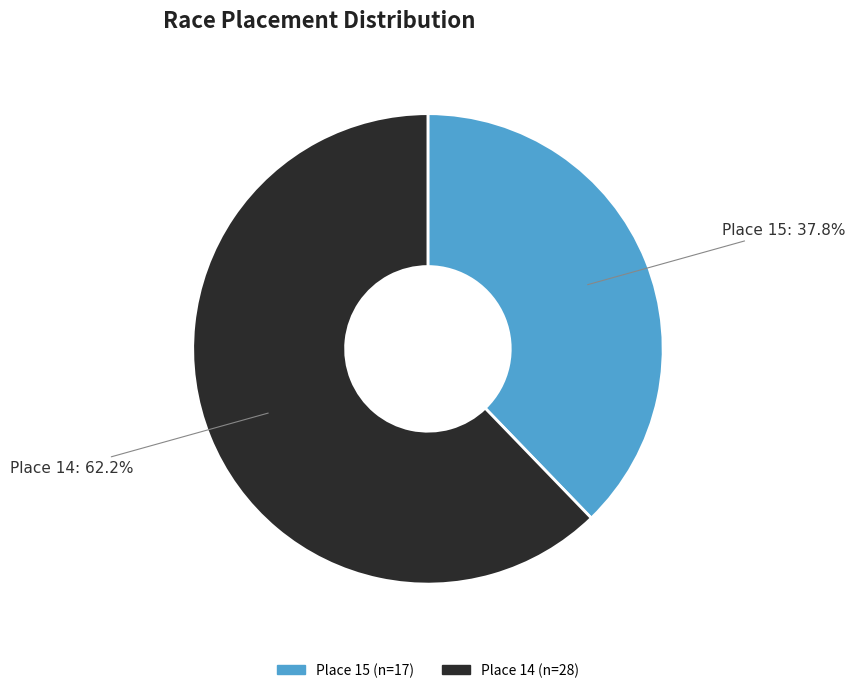

Is there any slice that represents more than half of the pie?

Yes